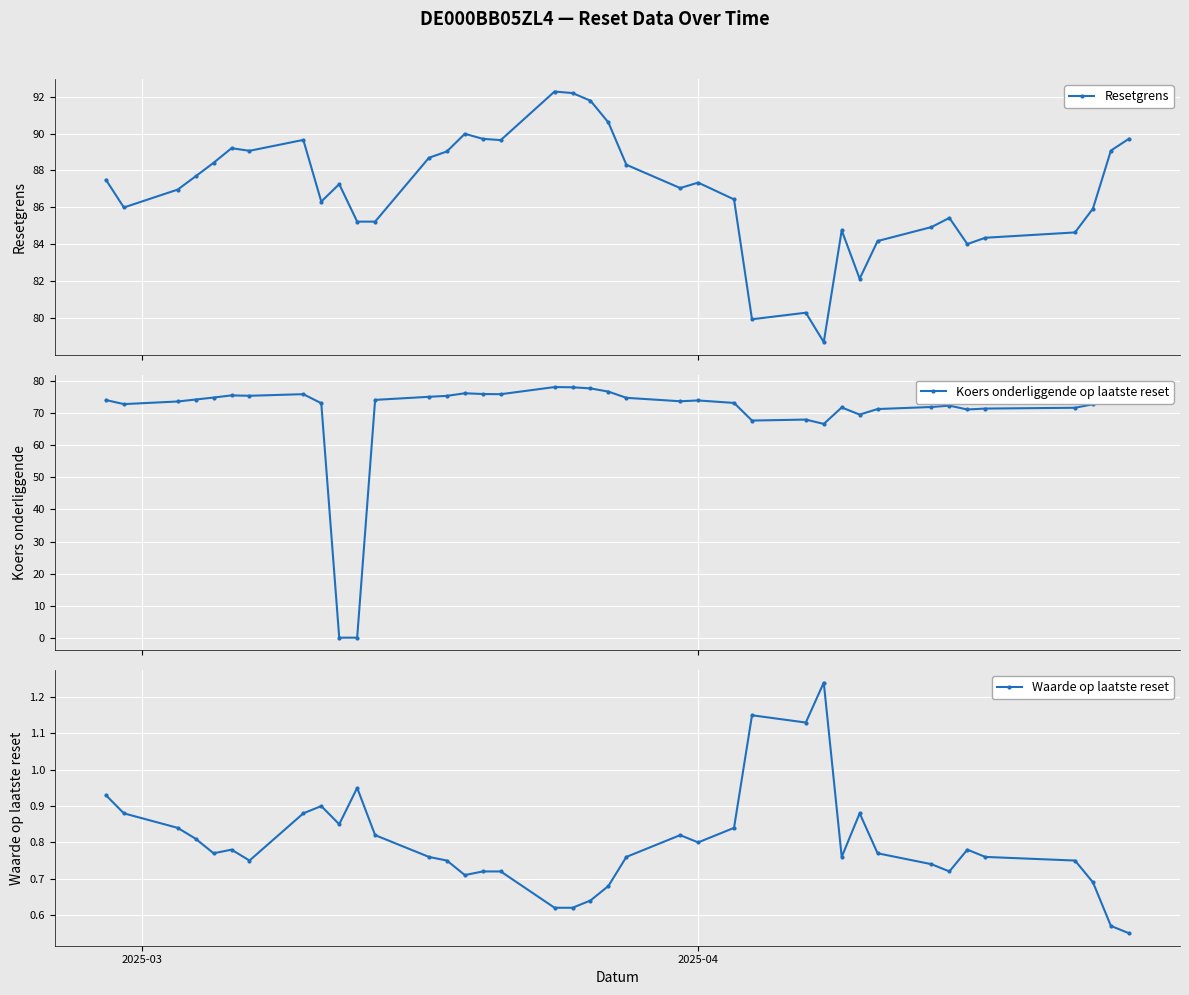

True or false: Koers onderliggende op laatste reset and Resetgrens cross at least once.

False